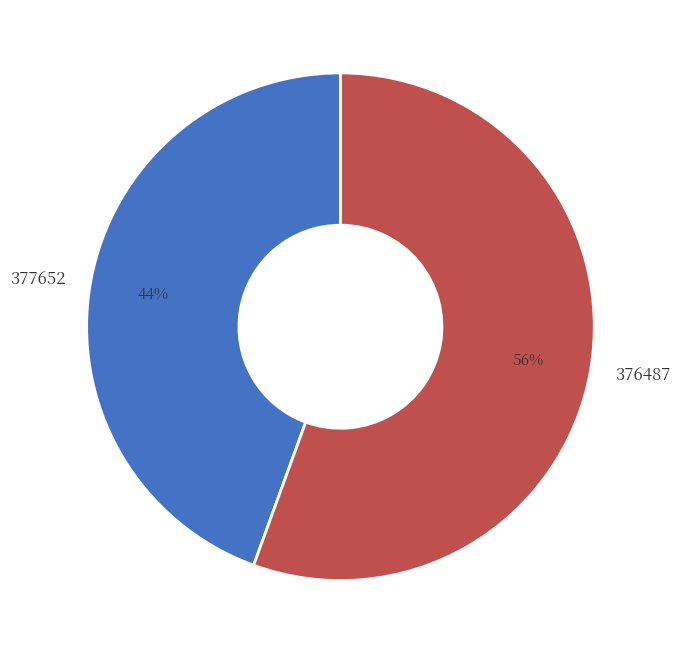

Which slice is the largest?

376487